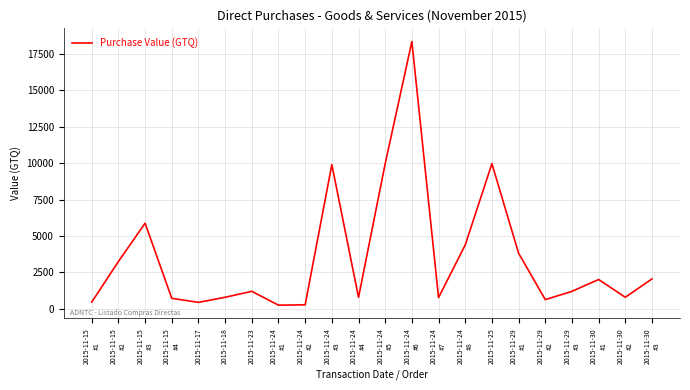

What is the greatest value displayed?

18342.9